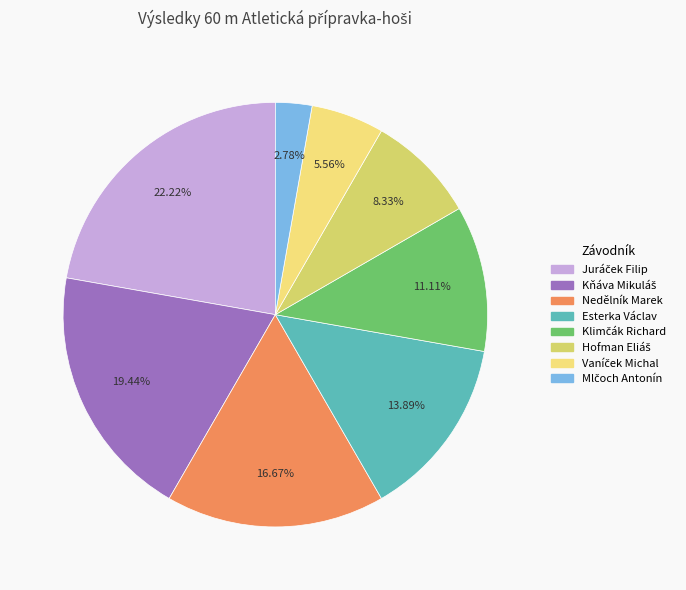

Does Kňáva Mikuláš account for over 50% of the chart?

No